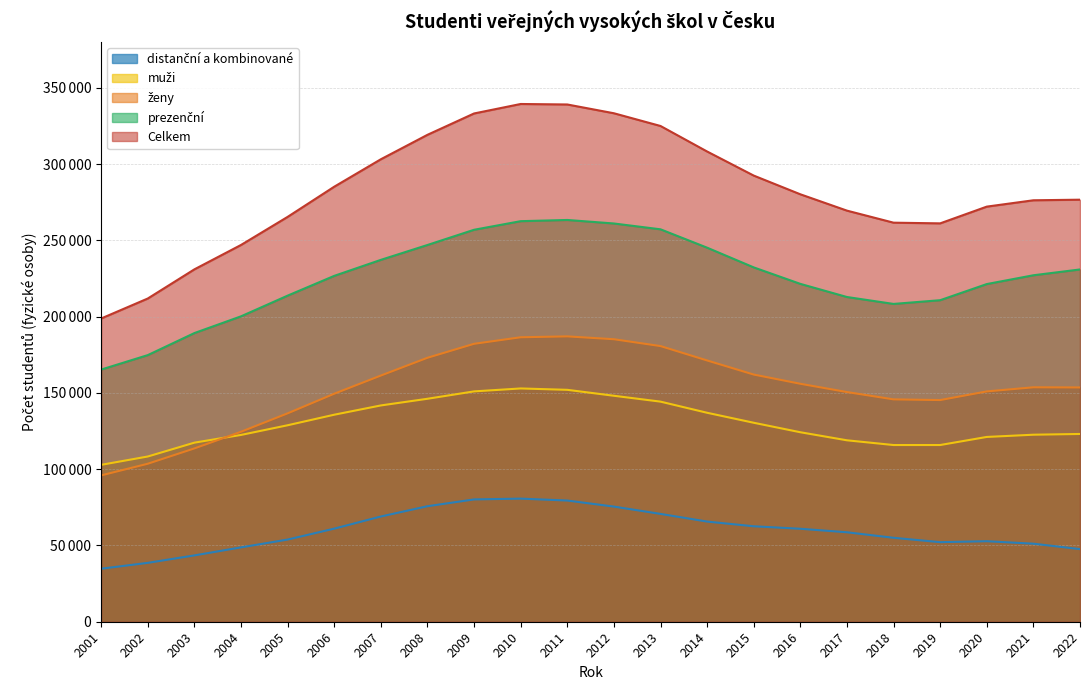

Is the value of Celkem at 2017 greater than the value of muži at 2002?

Yes